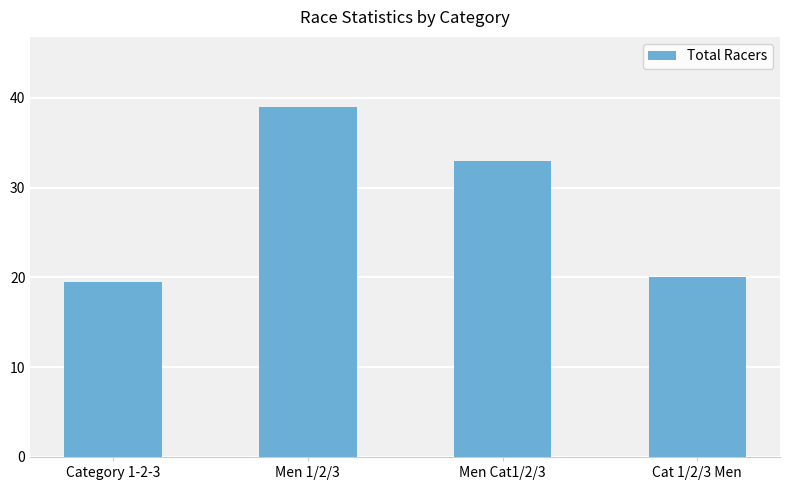

Which category has the highest value across all series?

Men 1/2/3